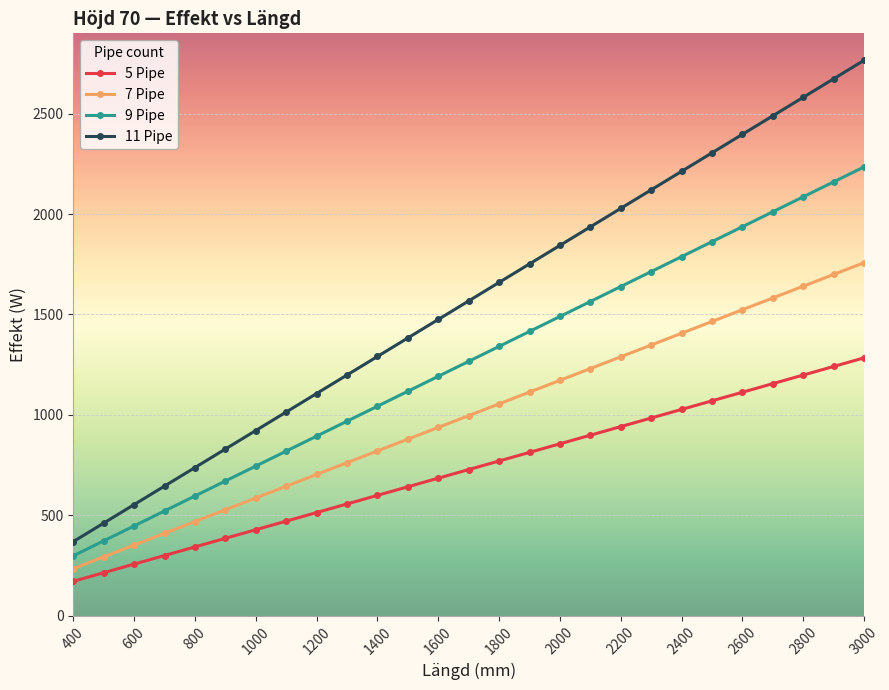

True or false: 9 Pipe and 5 Pipe cross at least once.

False